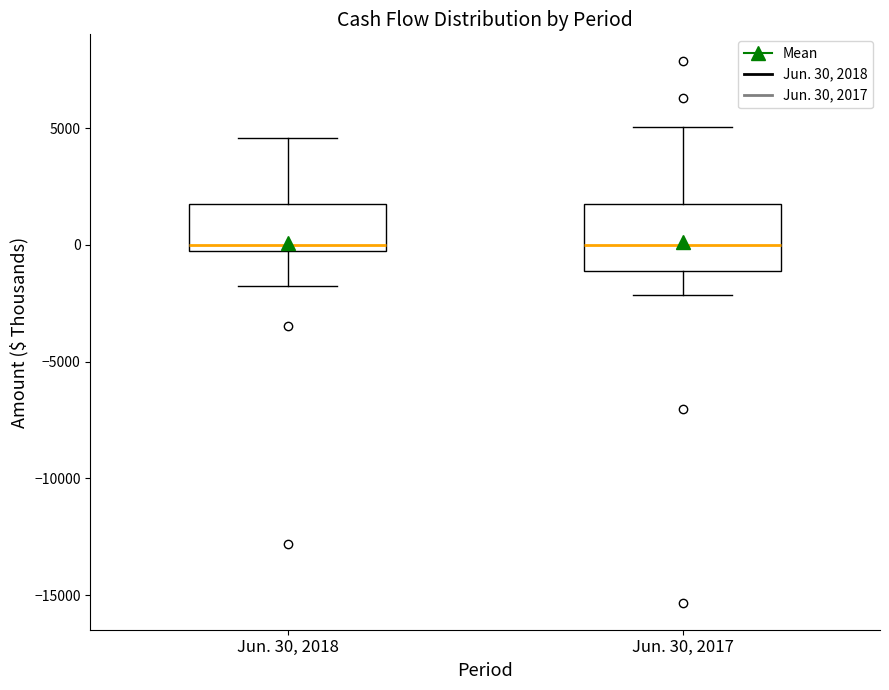

Reading left to right, read every box against the y-axis: the position of its median line, the range the box covers, and the ends of its whiskers. The values are not printed on the chart, so give them approximately, as read against the axis.

Jun. 30, 2018: median 0, box -500 to 2000, whiskers -1500 to 4500
Jun. 30, 2017: median 0, box -1000 to 1500, whiskers -2000 to 5000